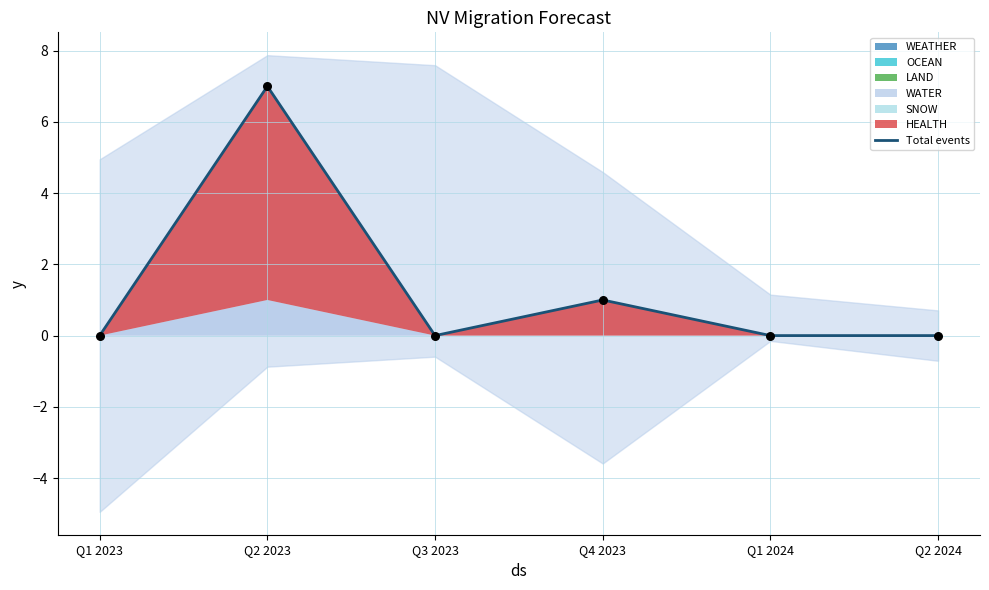

Which has a higher value, Q1 2024 or Q1 2023?

Q1 2024